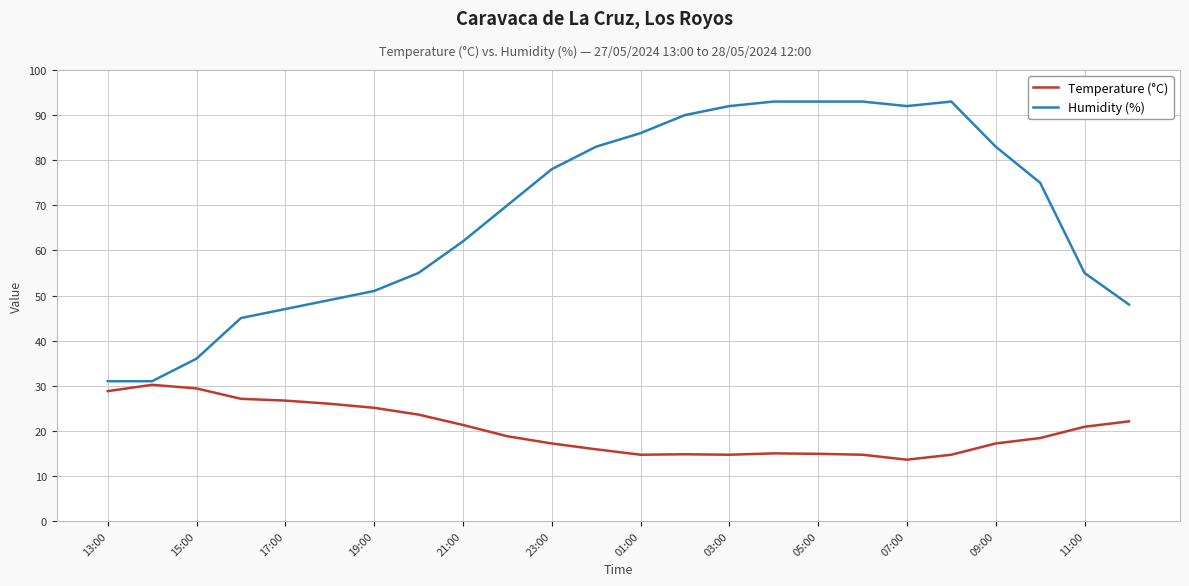

Which series has the largest range (max minus min)?

Humidity (%)